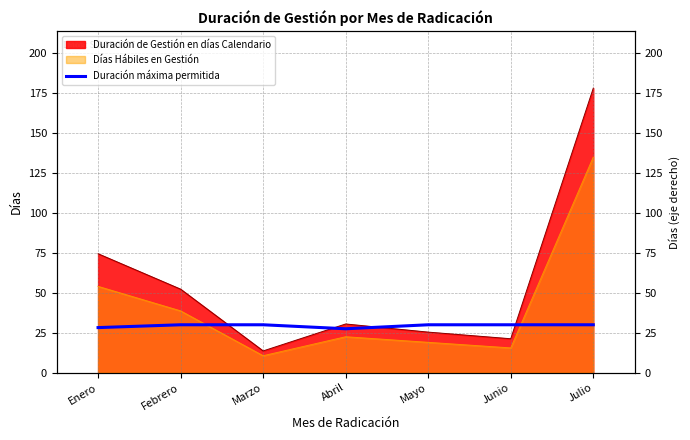

Does the chart have visible grid lines?

Yes